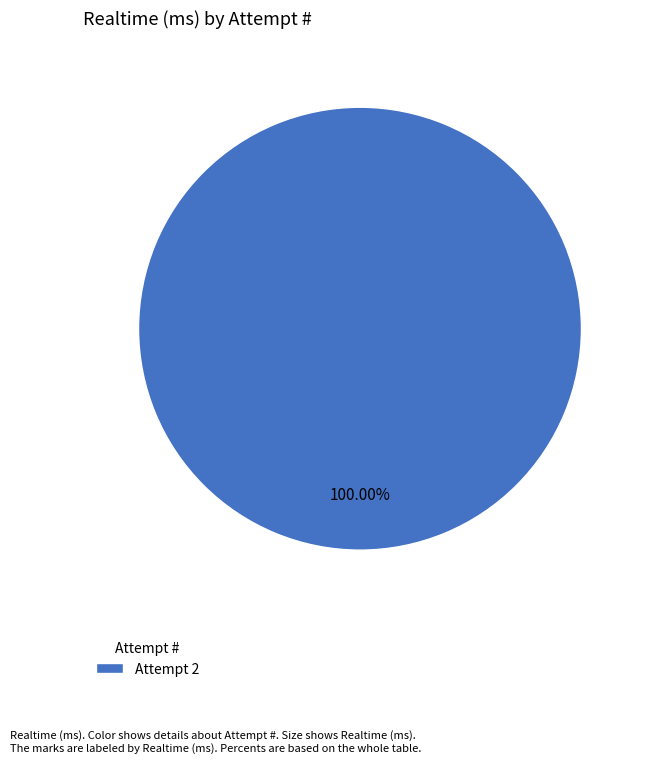

How many segments does this pie chart have?

1